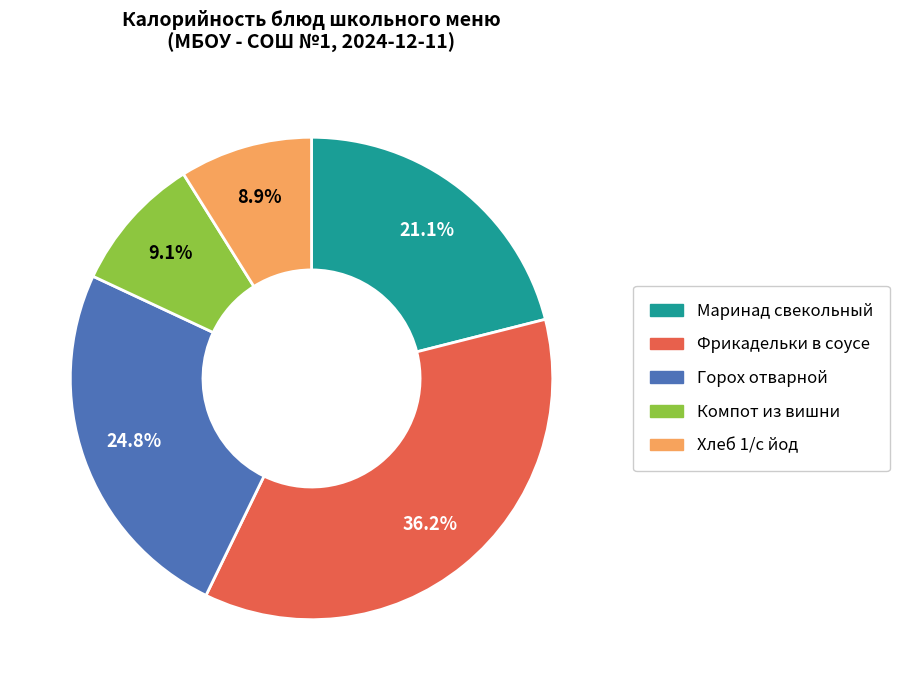

Which has a higher value, Хлеб 1/с йод or Фрикадельки в соусе?

Фрикадельки в соусе